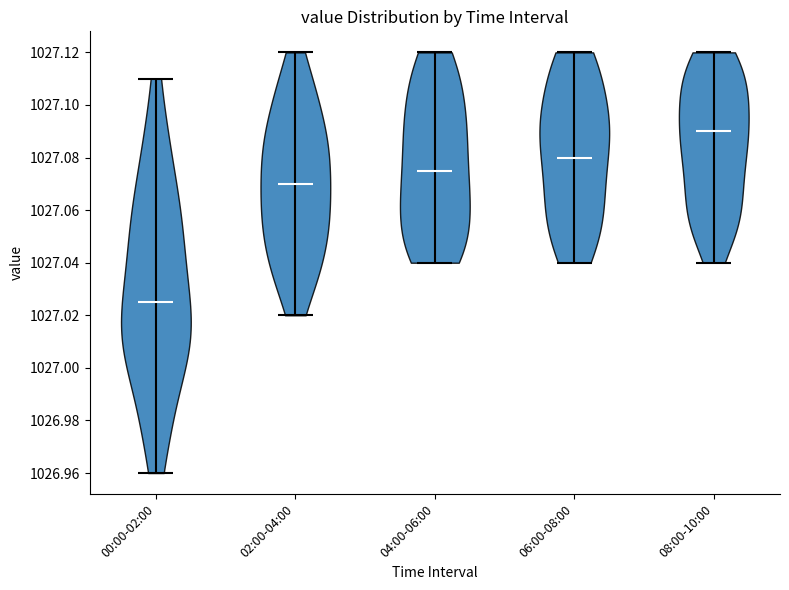

What is the lowest point the violin for 04:00-06:00 reaches on the y-axis? The values are not printed on the chart, so give them approximately, as read against the axis.

1027.040